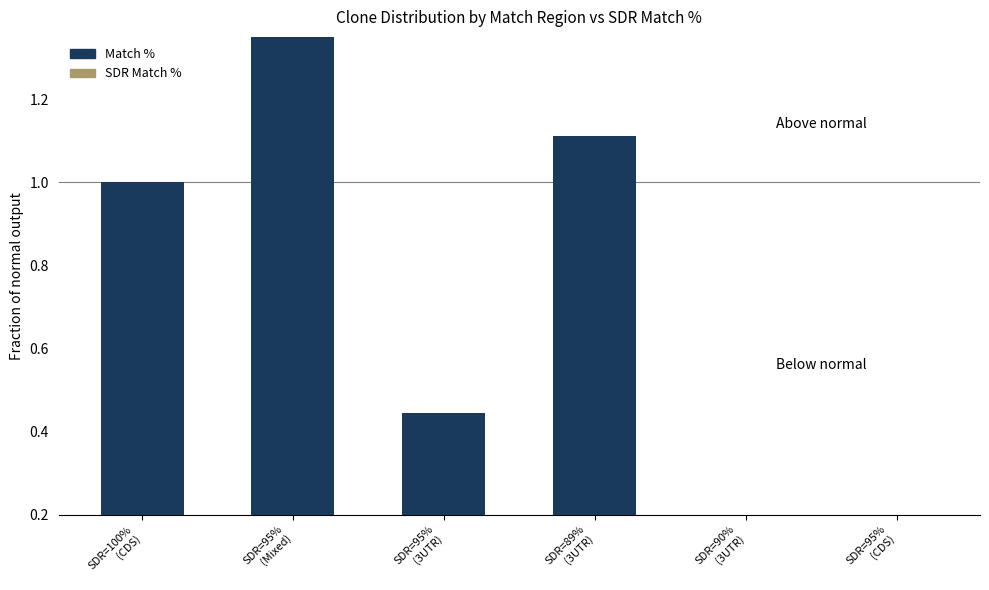

Which label corresponds to the smallest value in the chart?

SDR=90%
(3UTR)